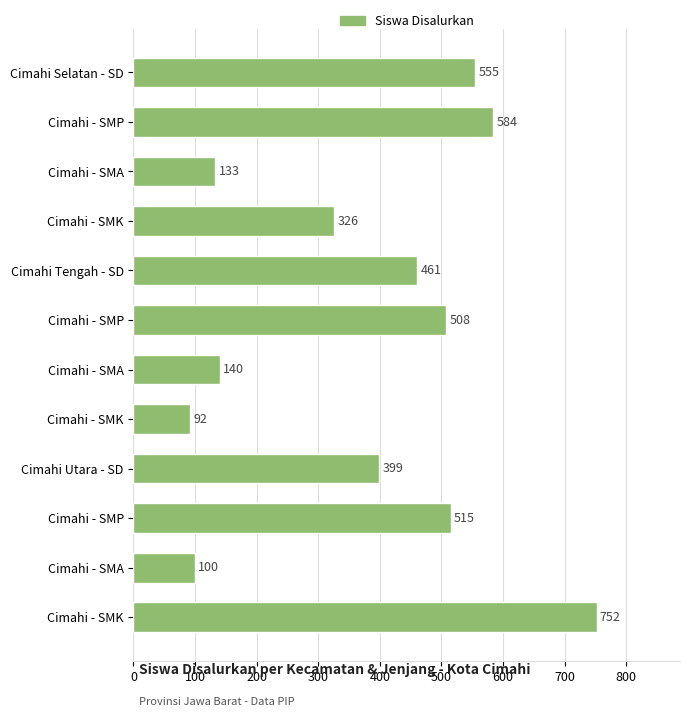

How many distinct data groups are displayed?

1